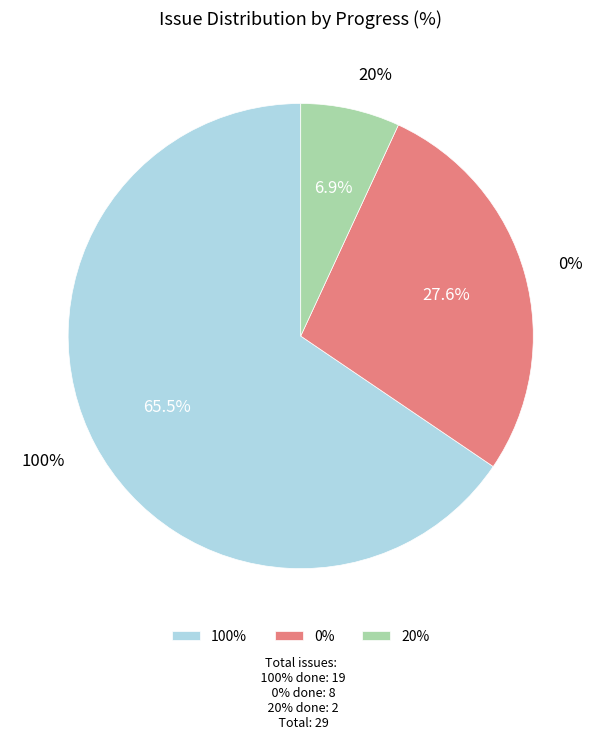

Is 5 the majority of the pie?

No